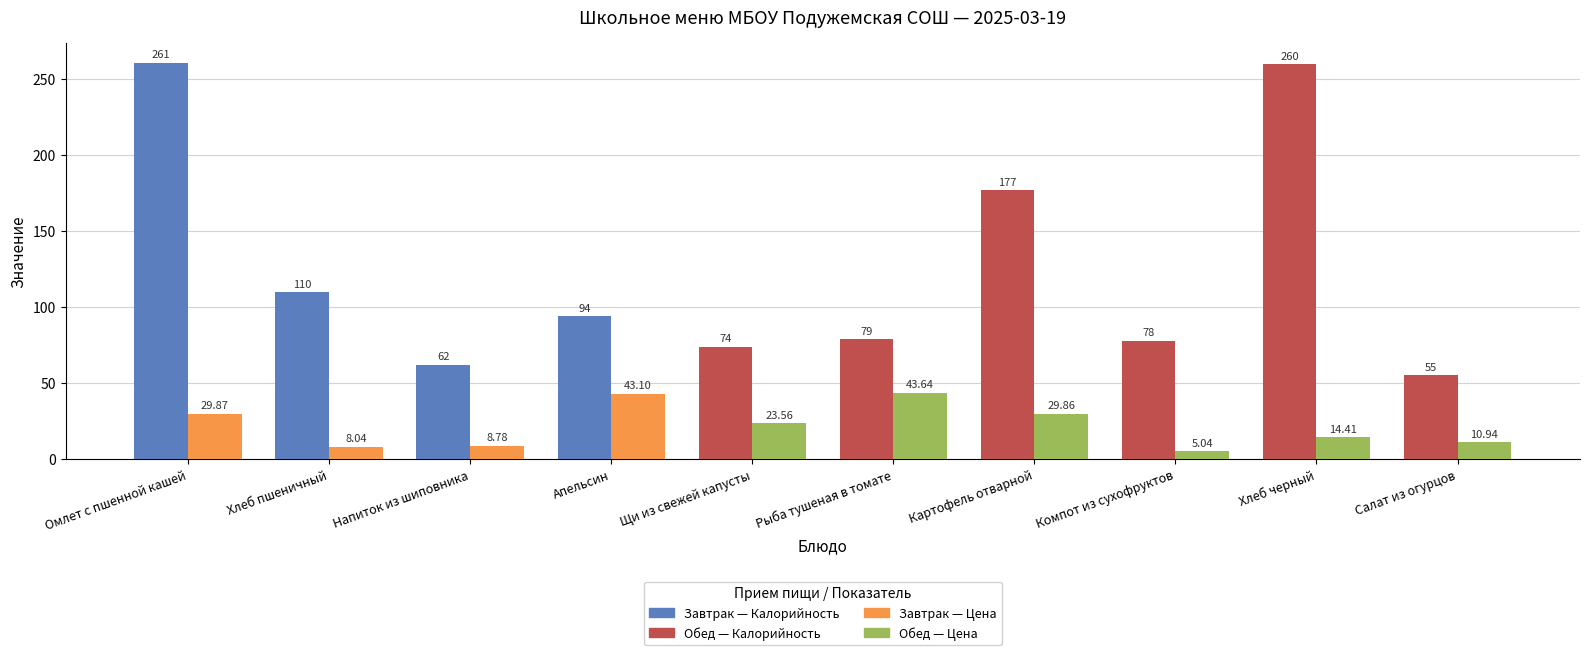

Which category has the highest value across all series?

Омлет с пшенной кашей